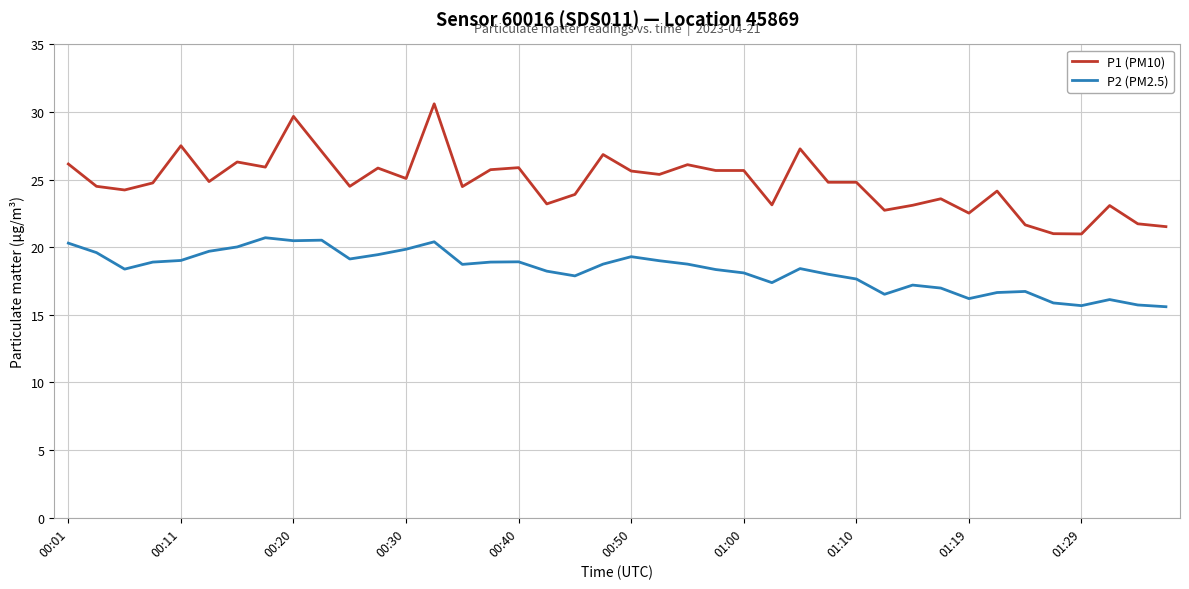

What is the maximum value shown in the chart?

30.6